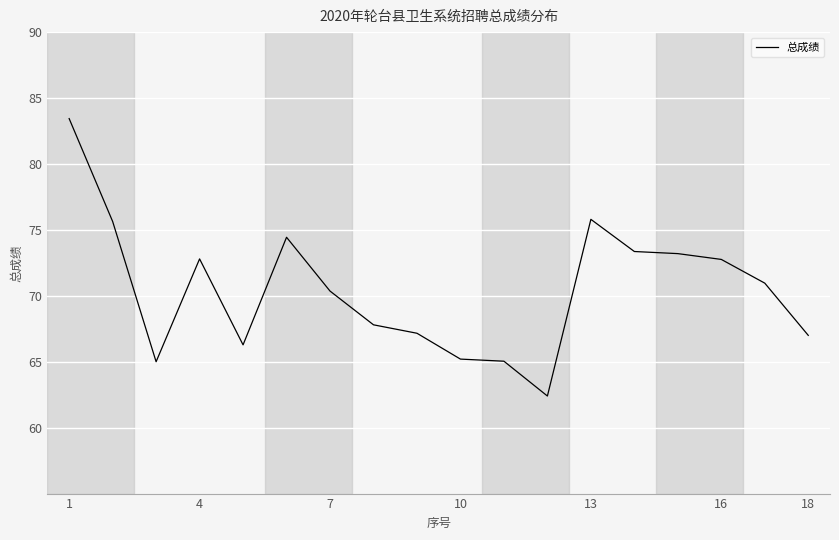

What is the greatest value displayed?

83.4